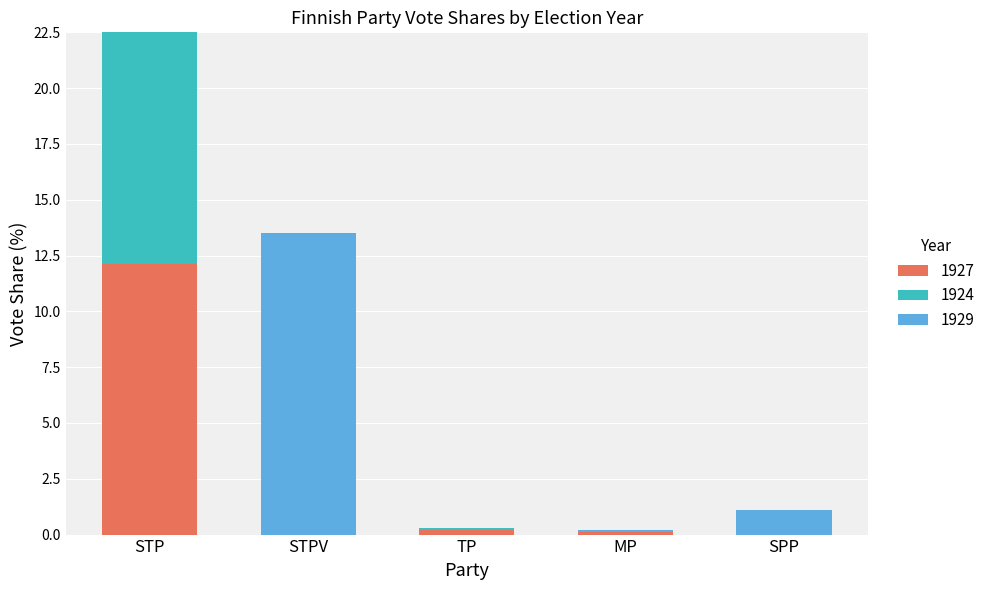

Are the bars grouped side by side (vs. stacked)?

No